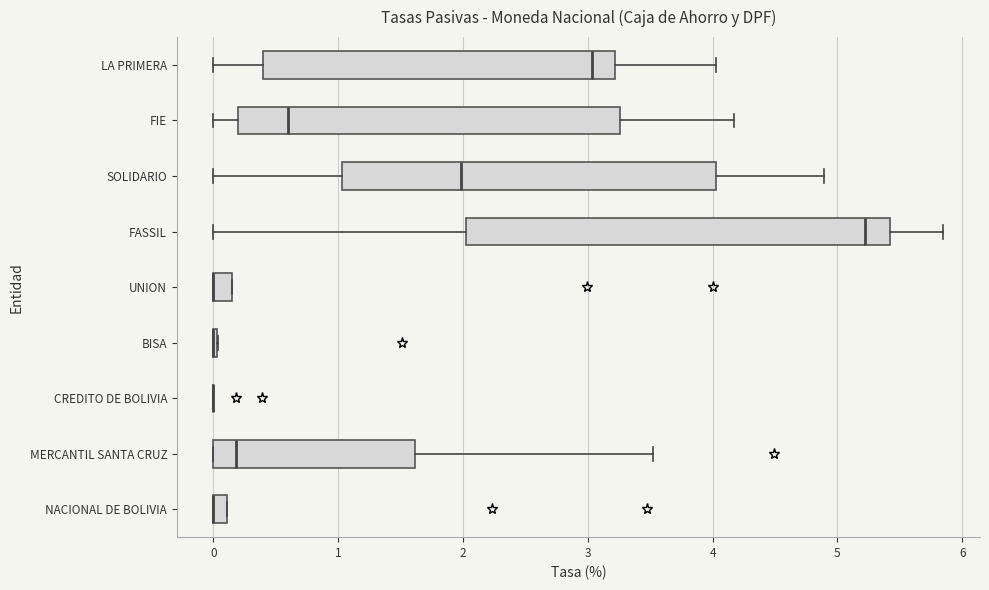

Which box is the widest, from its left edge to its right edge?

FASSIL